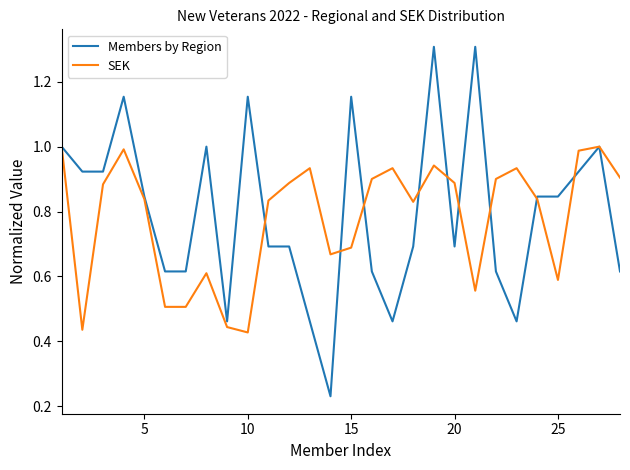

After their last crossing, which series has the higher values: SEK or Members by Region?

SEK